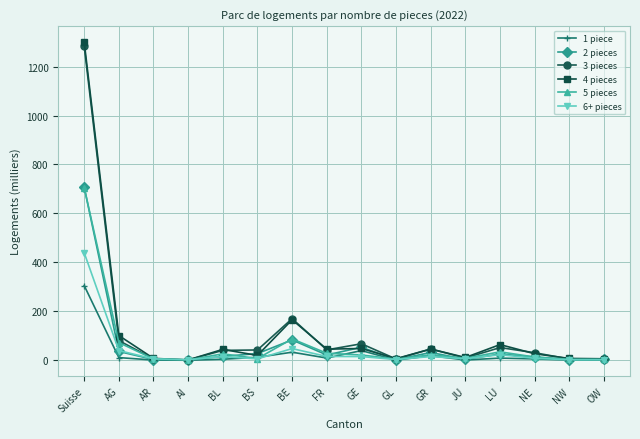

How many data points in 6+ pieces are less than 15?

8